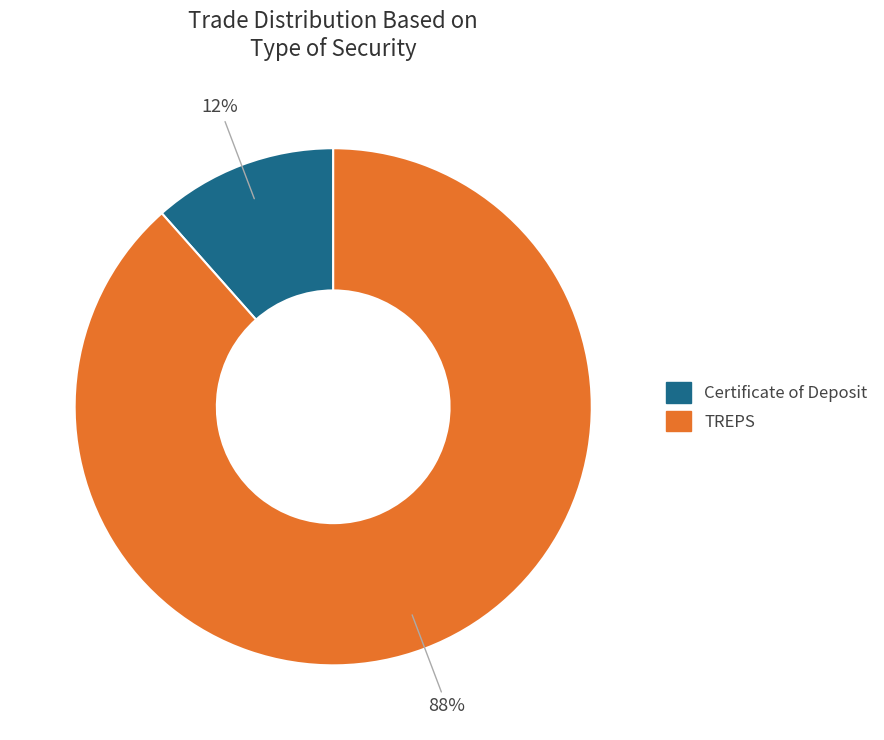

What percentage is the Certificate of Deposit slice, to the nearest percent?

12%